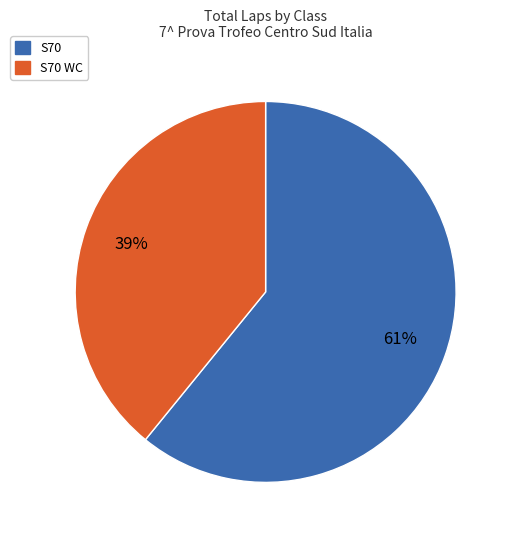

Does any single category account for the majority?

Yes